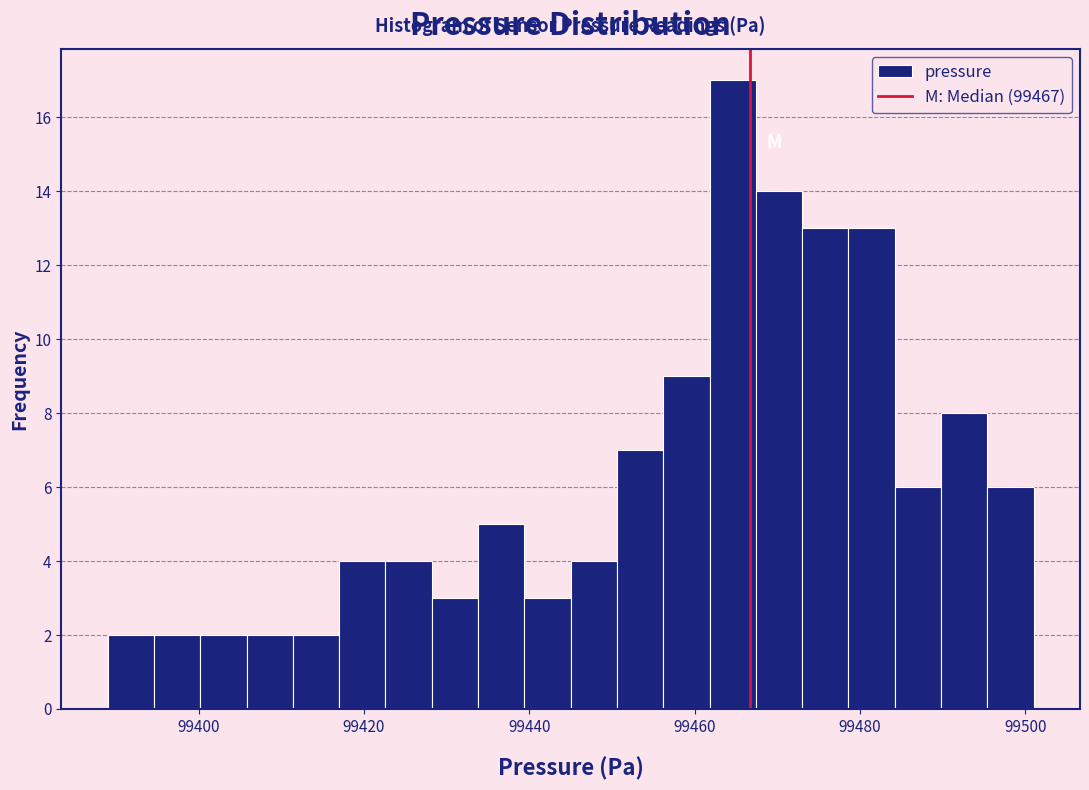

Around what value on the x-axis is the tallest bar? Give the approximate position of its centre, as read against the axis.

99464